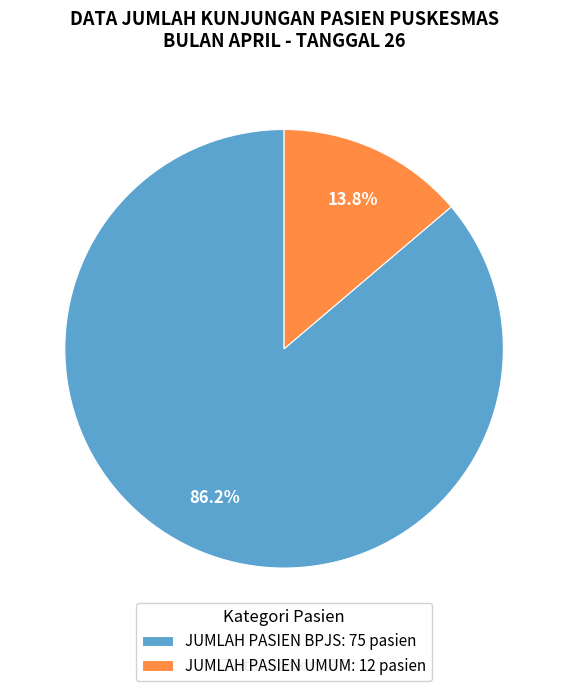

What percentage do JUMLAH PASIEN UMUM and JUMLAH PASIEN BPJS together represent?

100.0%